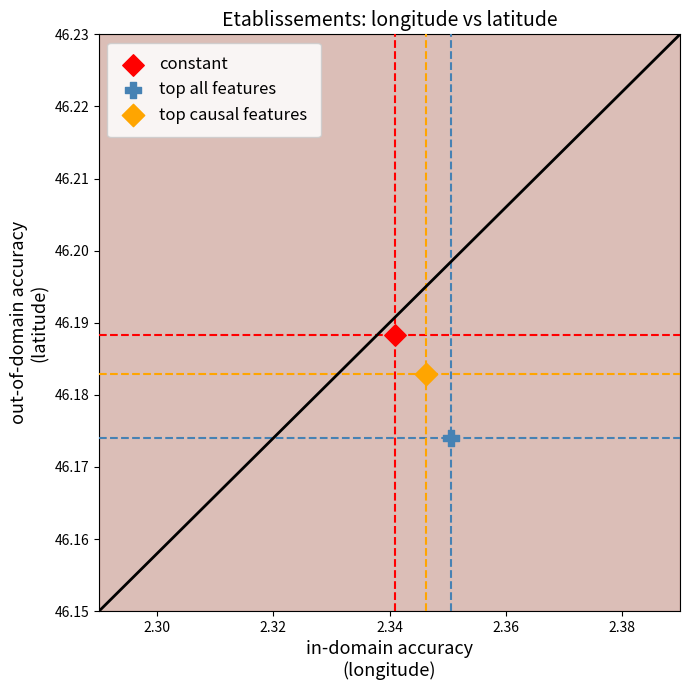

What are all the series names shown in the legend?

constant, top all features, top causal features